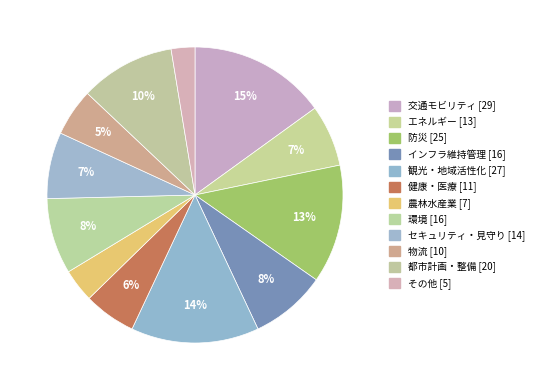

How many slices are in this pie chart?

12